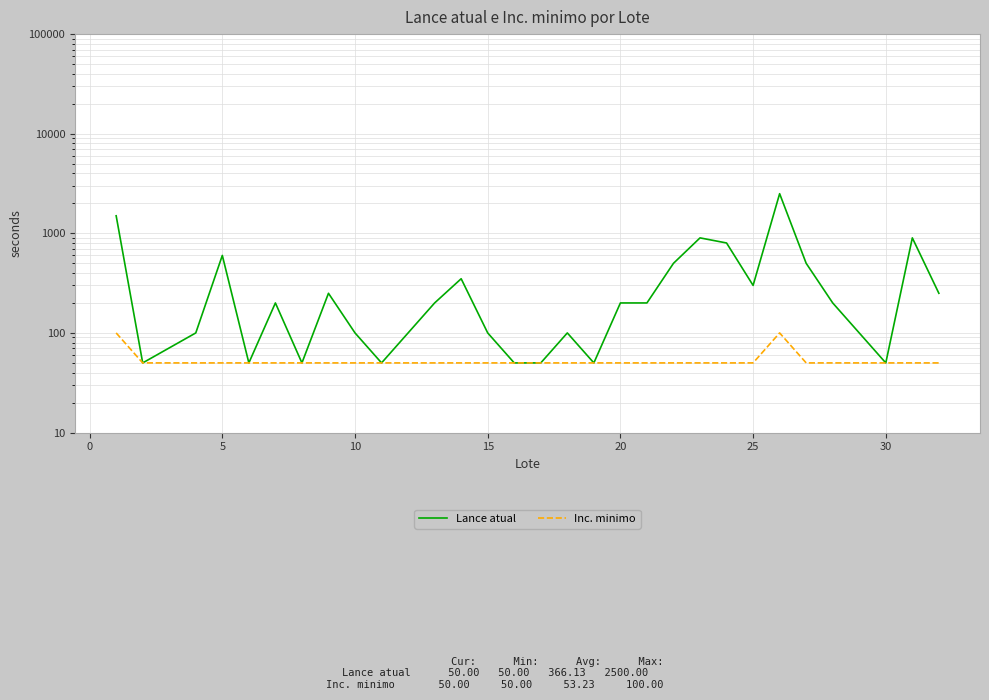

Rank the series by their maximum value, from highest to lowest.

Lance atual, Inc. minimo